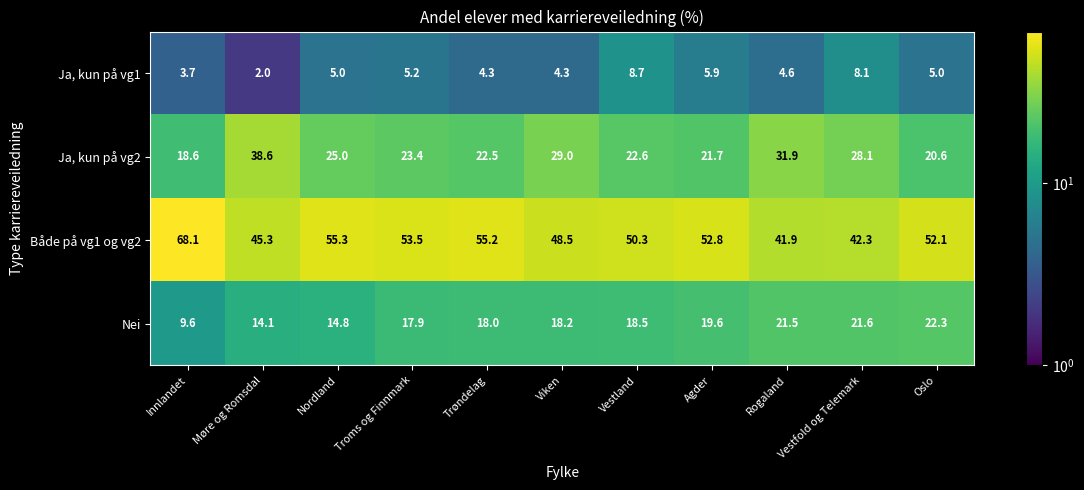

What is the total value across all series at Innlandet?

100.0